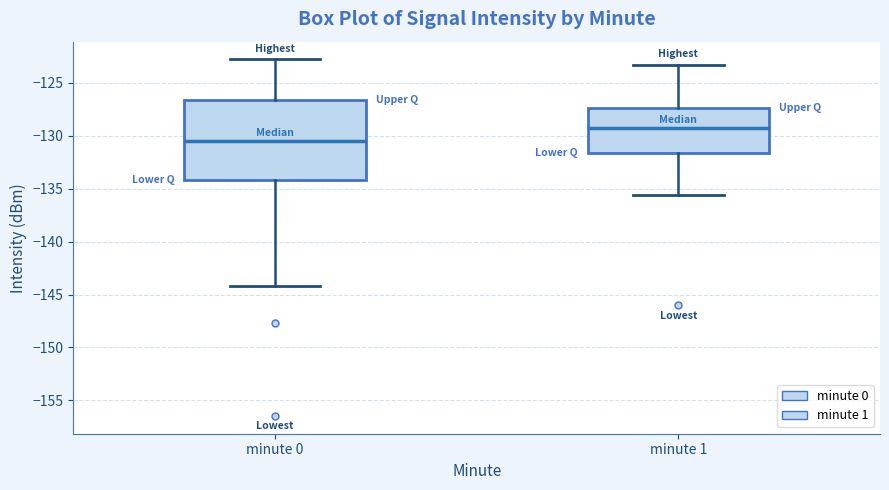

Where does the median line of the box for minute 1 sit on the y-axis? The values are not printed on the chart, so give them approximately, as read against the axis.

-129.0